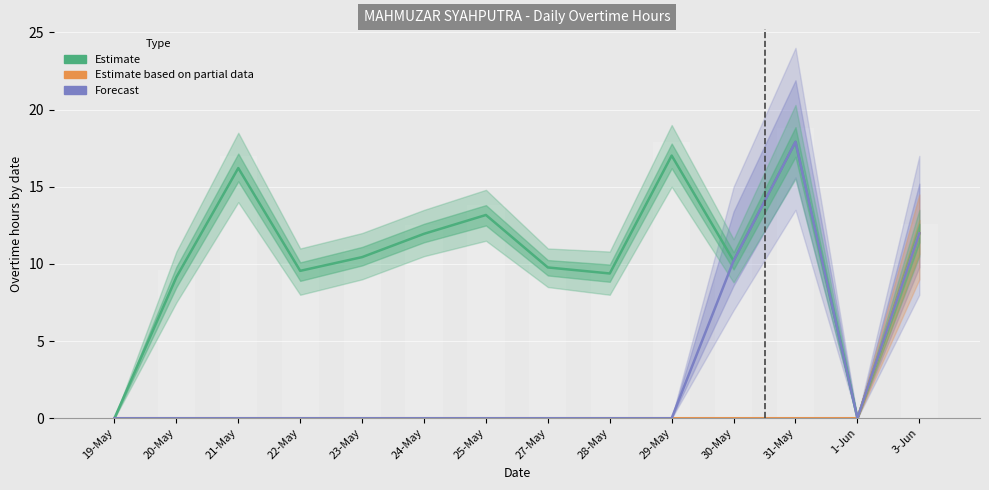

Count the number of data series in this chart.

3